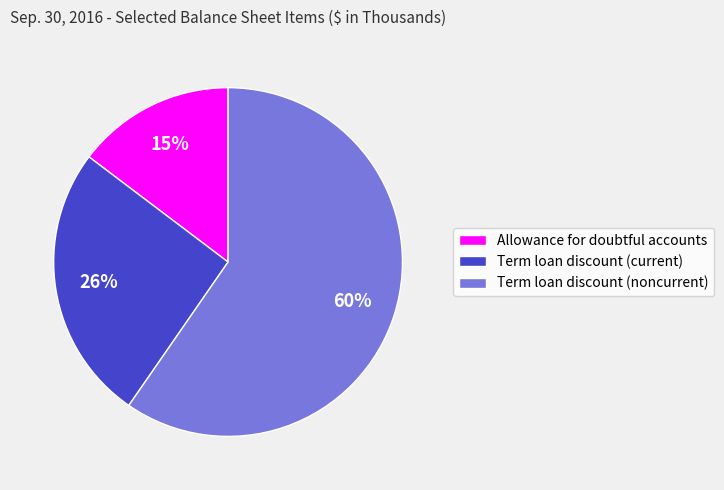

Rank the categories by value from lowest to highest.

Allowance for doubtful accounts, Term loan discount (current), Term loan discount (noncurrent)